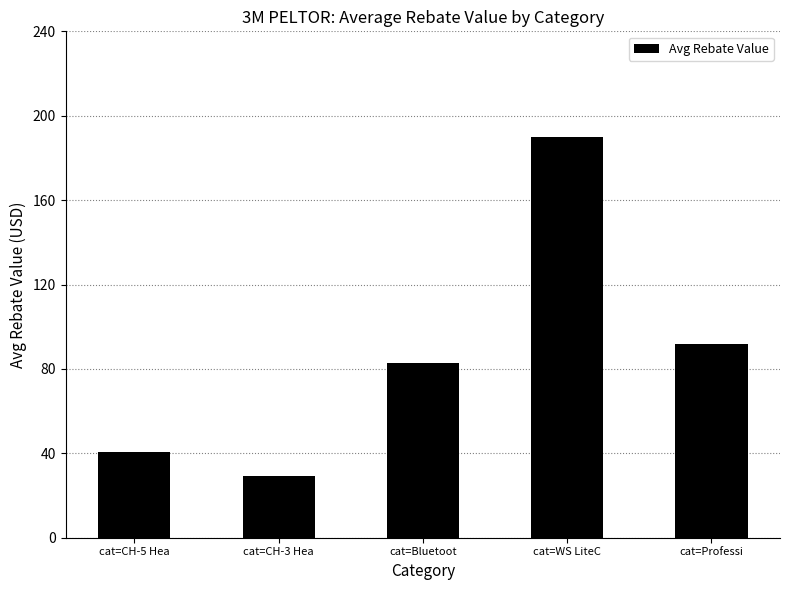

What position from the left is cat=WS LiteC?

4